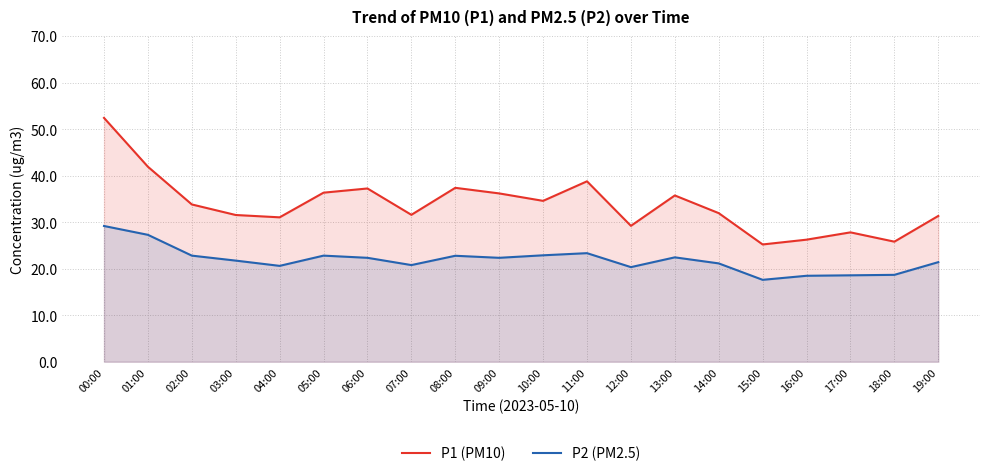

What are all the series names shown in the legend?

P1 (PM10), P2 (PM2.5)